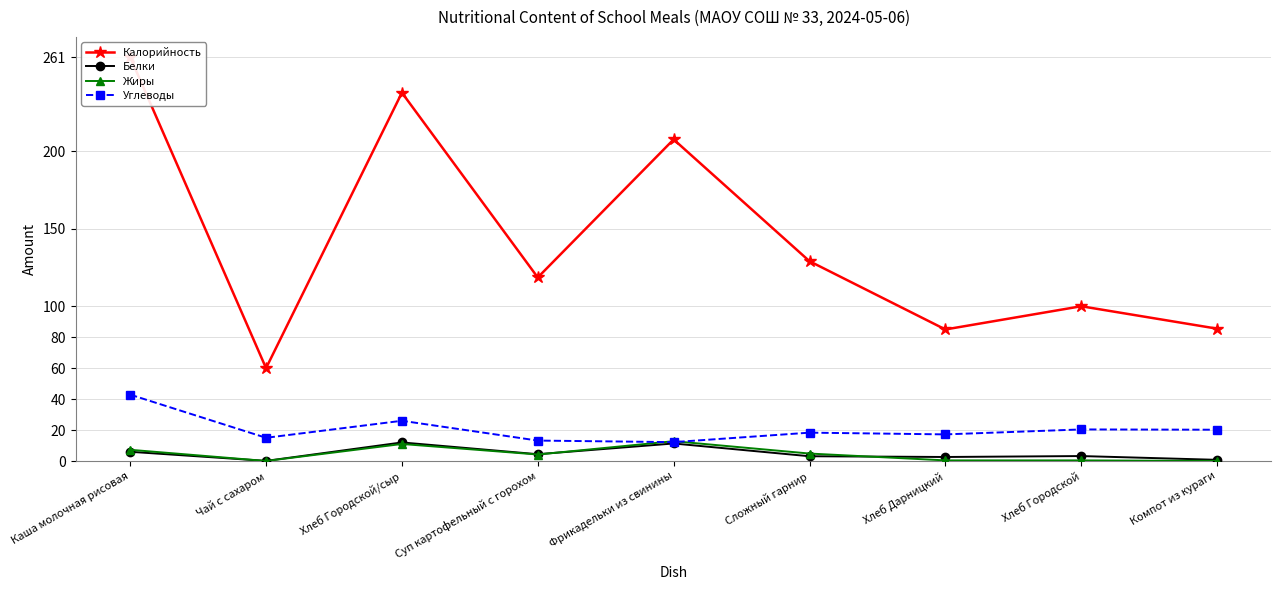

What is the value of the Белки point at the 5th from the left?

11.3